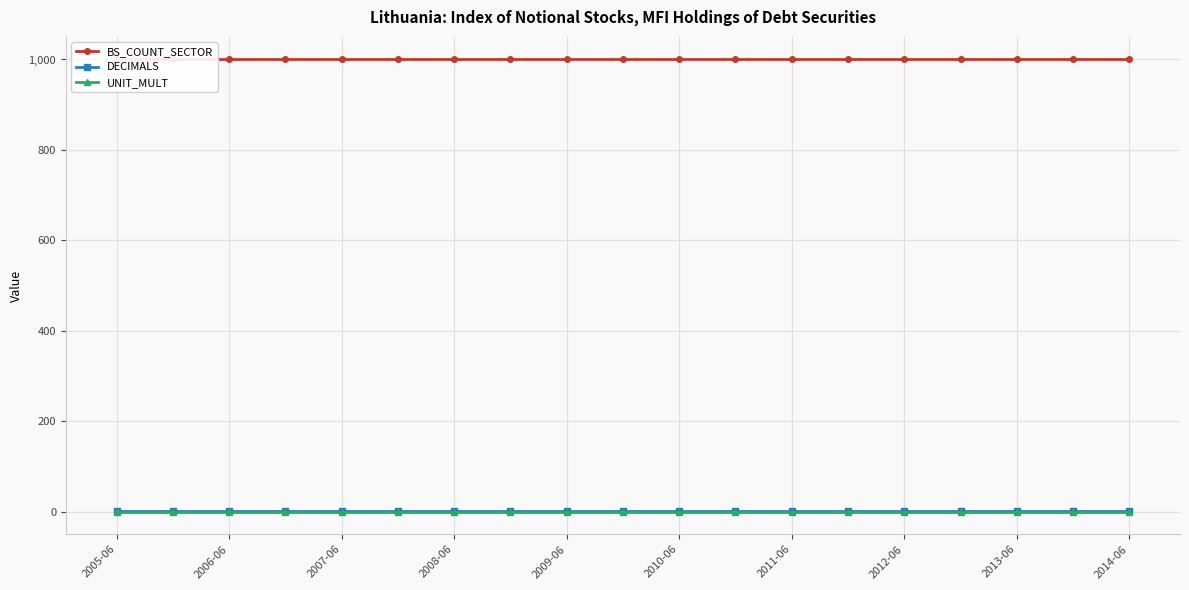

True or false: UNIT_MULT and DECIMALS intersect in this chart.

False